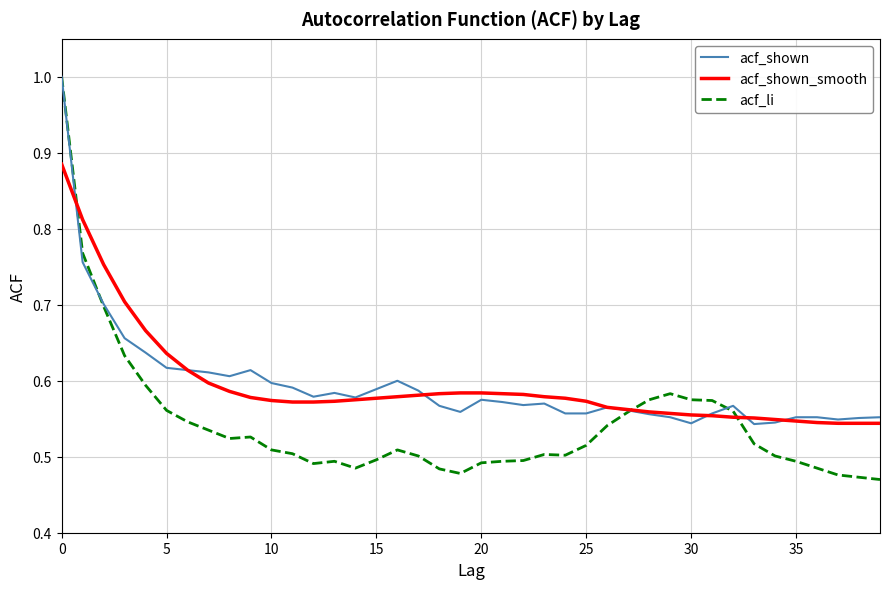

What is the maximum value shown in the chart?

1.0